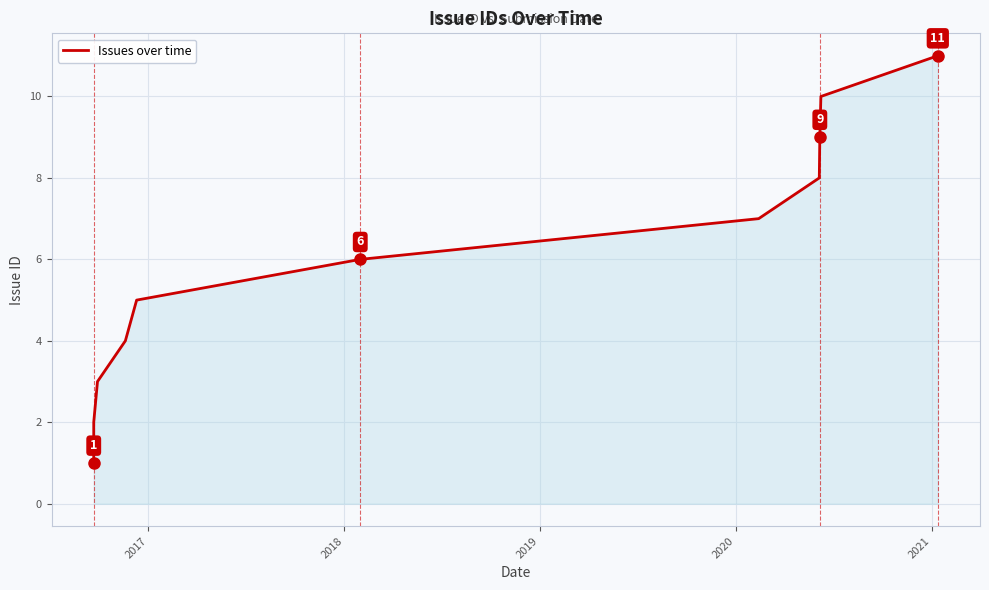

What is the sum of all values?

66